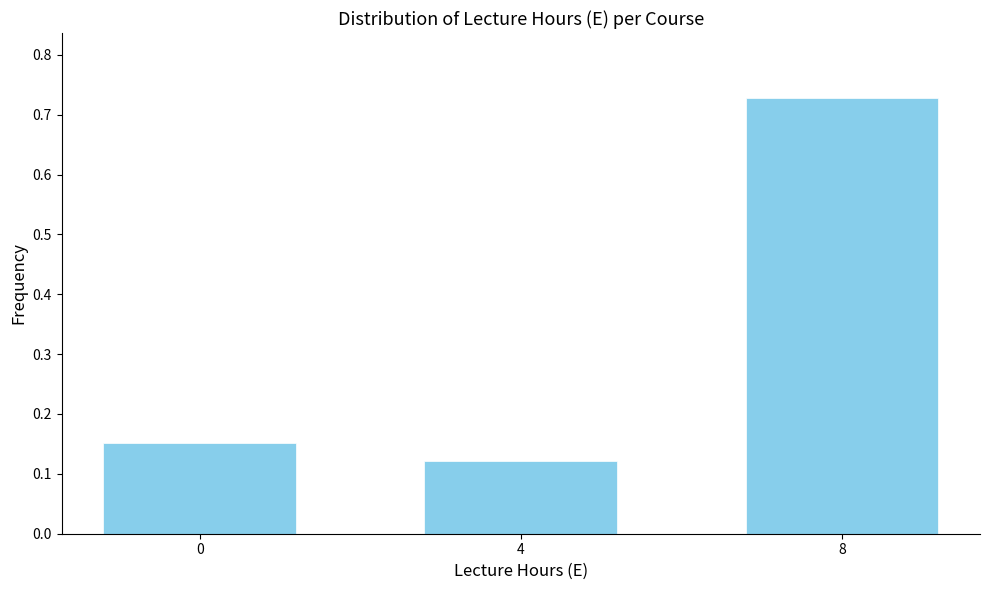

Which category has the lowest value across all series?

4